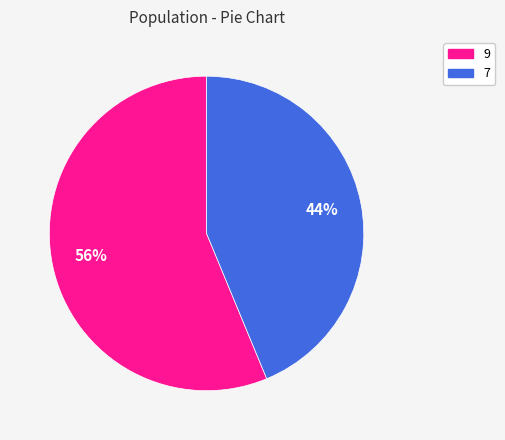

True or false: 7 accounts for 44% of the total.

True